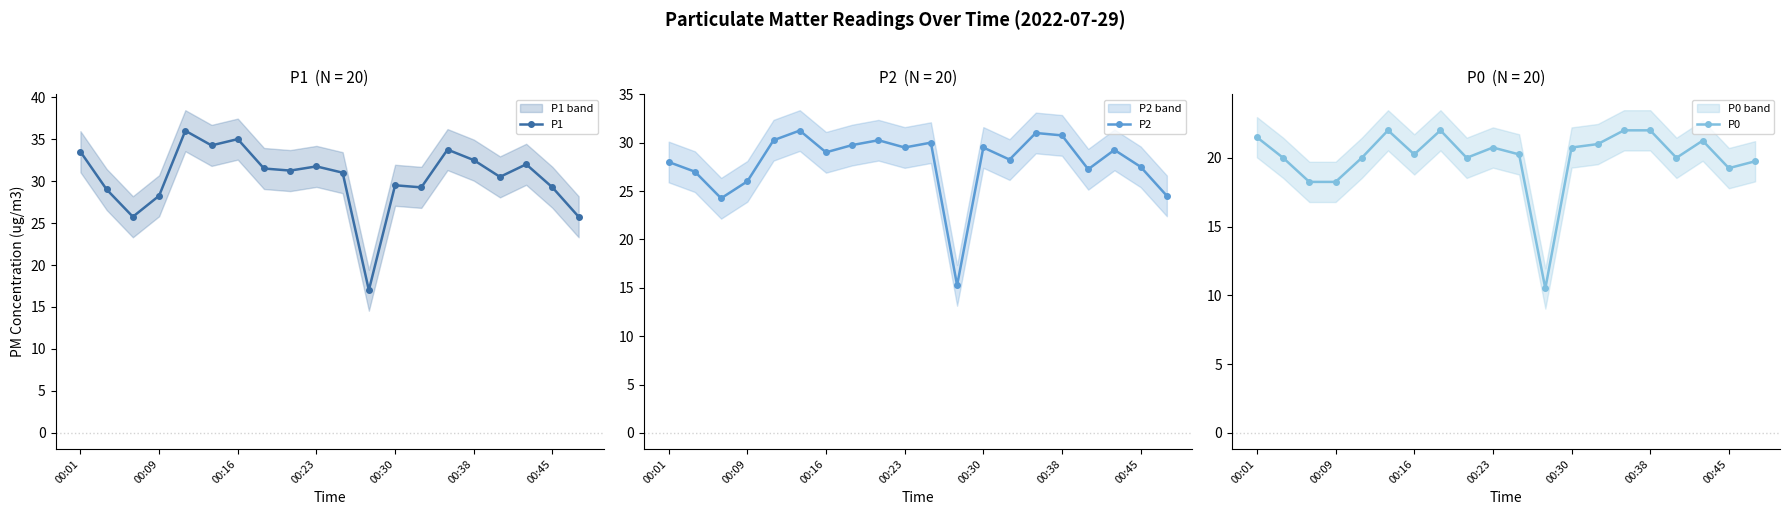

True or false: P0 has more than 0 points higher than both neighbors.

True